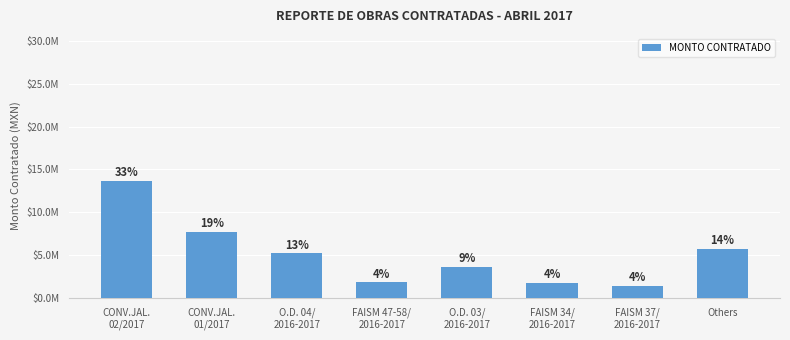

What is the smallest value displayed?

1439974.0